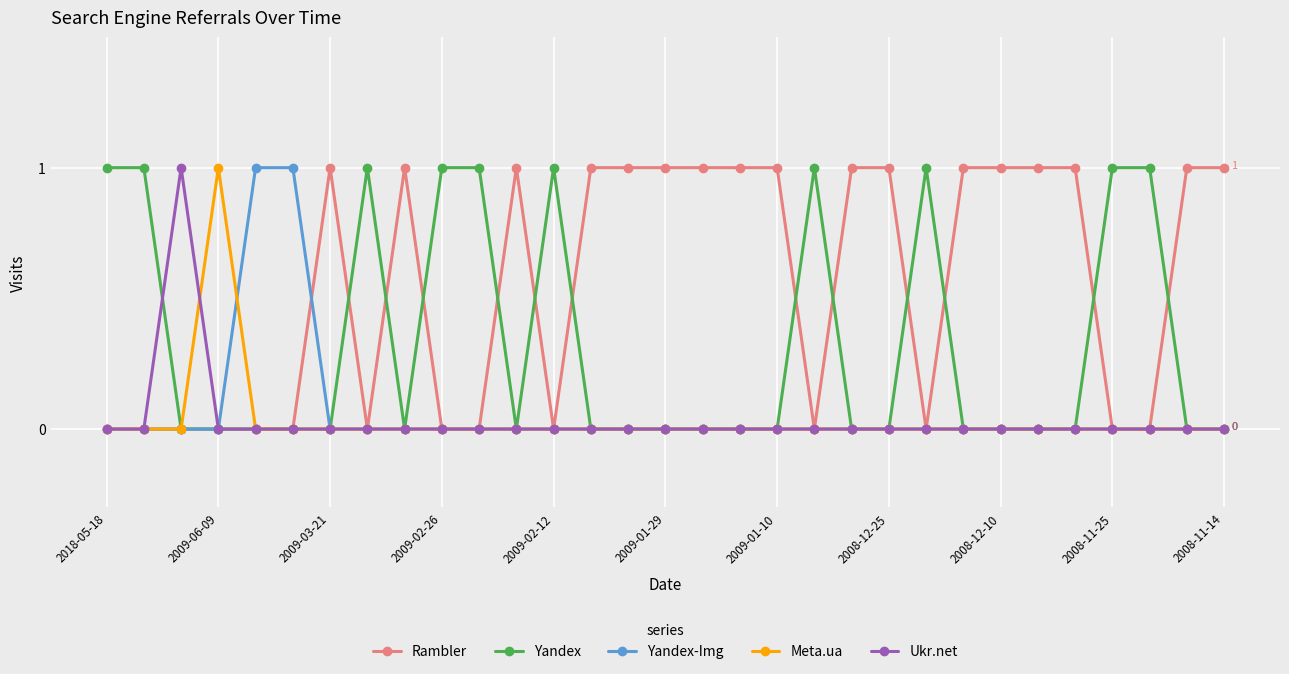

Which series has the largest total across all categories?

Rambler